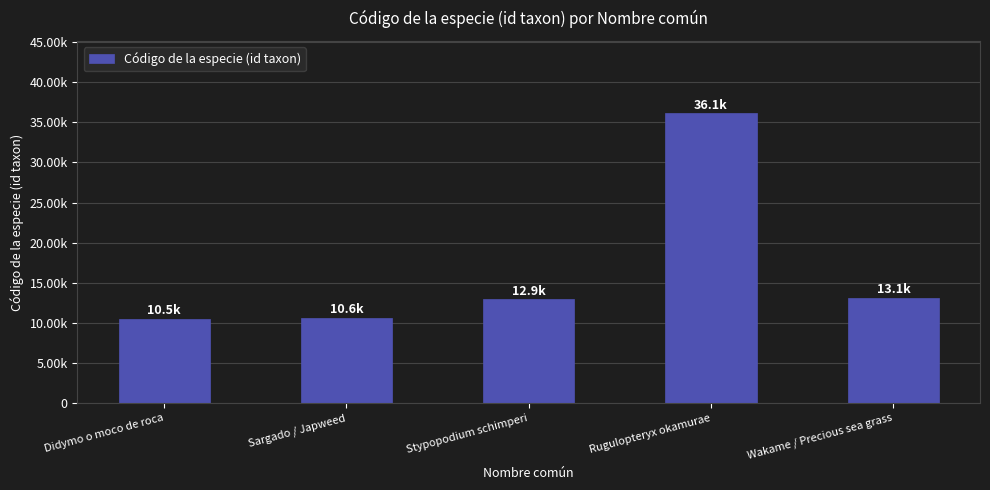

Reading left to right, list all the values displayed in this chart.

Didymo o moco de roca=10511	Sargado / Japweed=10603	Stypopodium schimperi=12917	Rugulopteryx okamurae=36127	Wakame / Precious sea grass=13128